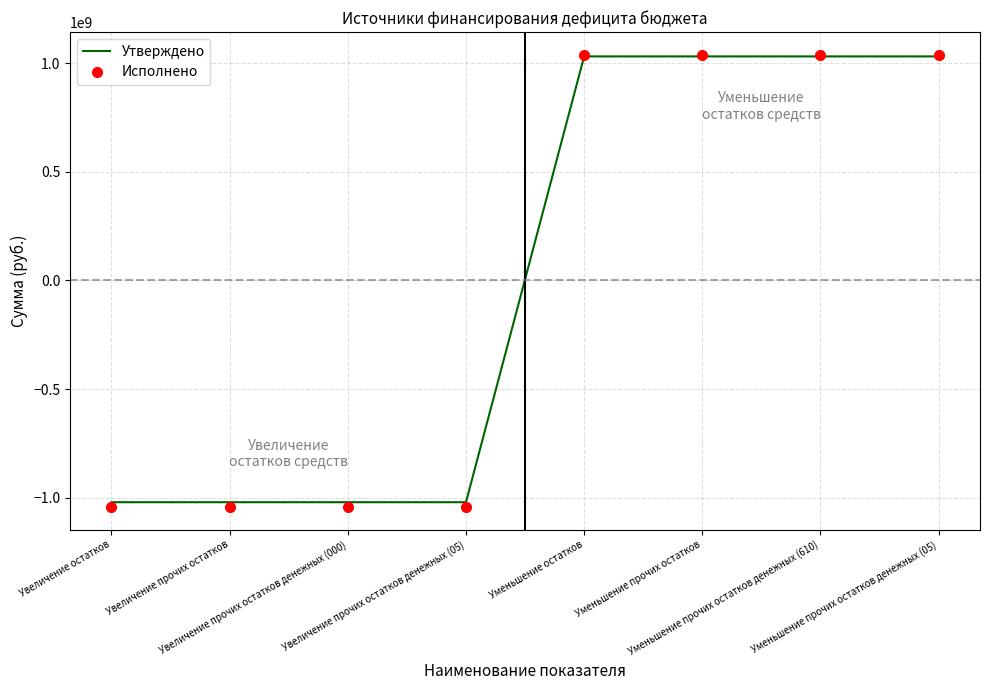

The value of Утверждено at Увеличение прочих остатков is -1745283359.5. True or false?

False